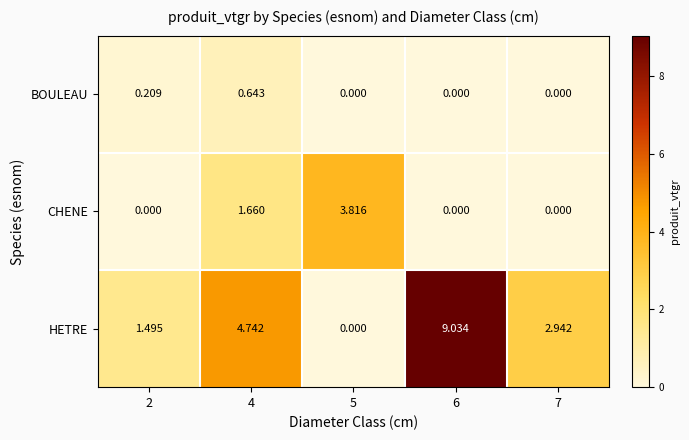

Rank the series by their maximum value, from highest to lowest.

HETRE, CHENE, BOULEAU